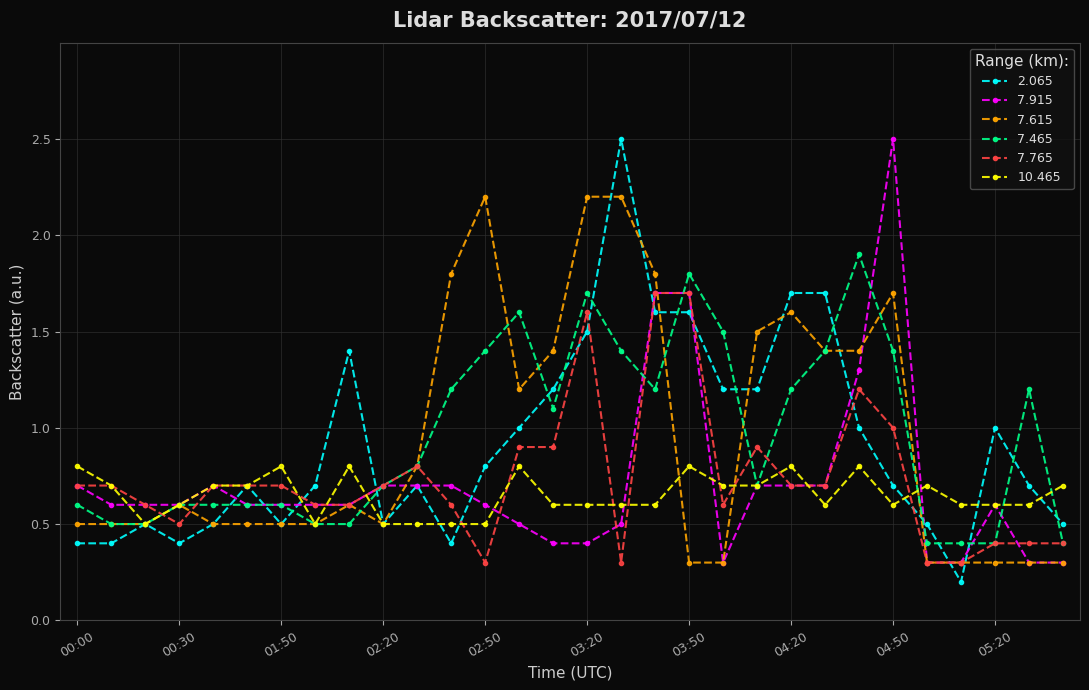

What is the greatest value displayed?

2.5